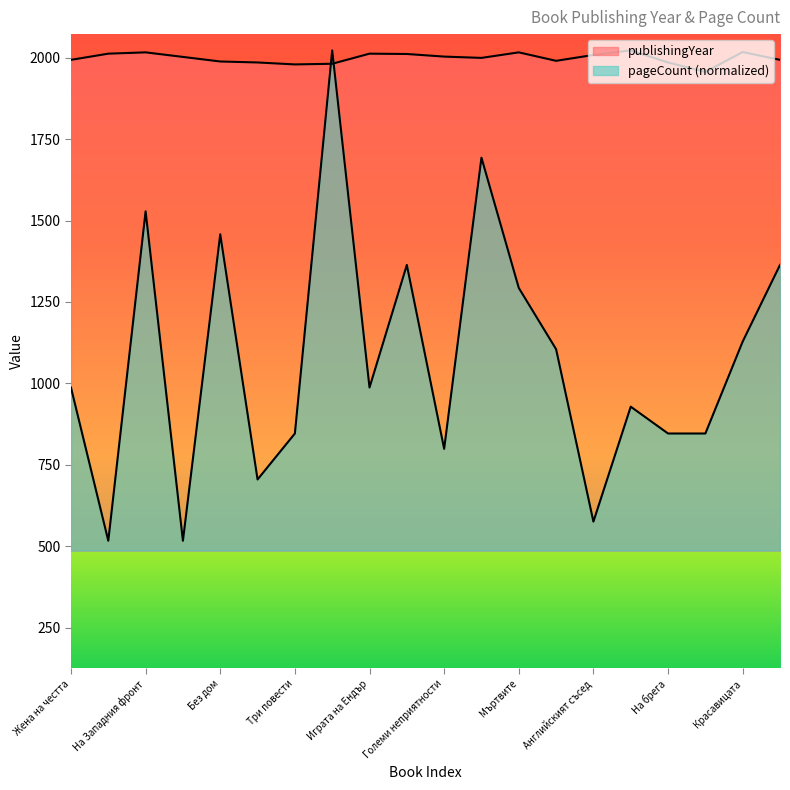

How many intersections are there between pageCount and publishingYear?

2